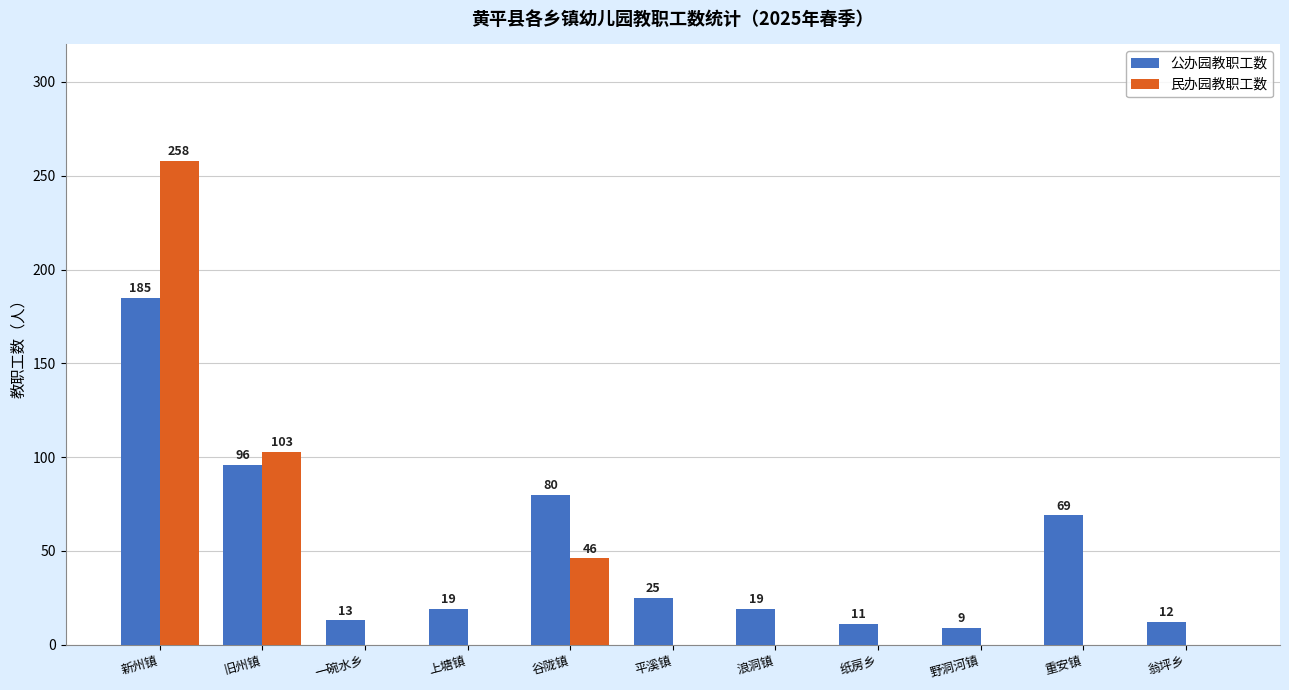

What is the maximum value for 公办园教职工数?

185